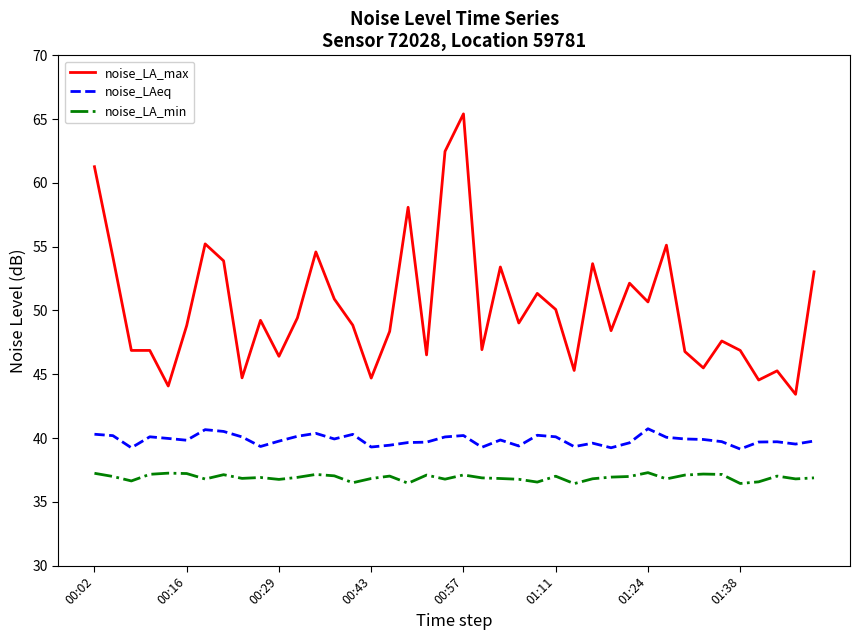

True or false: noise_LAeq has more than 1 points higher than both neighbors.

True